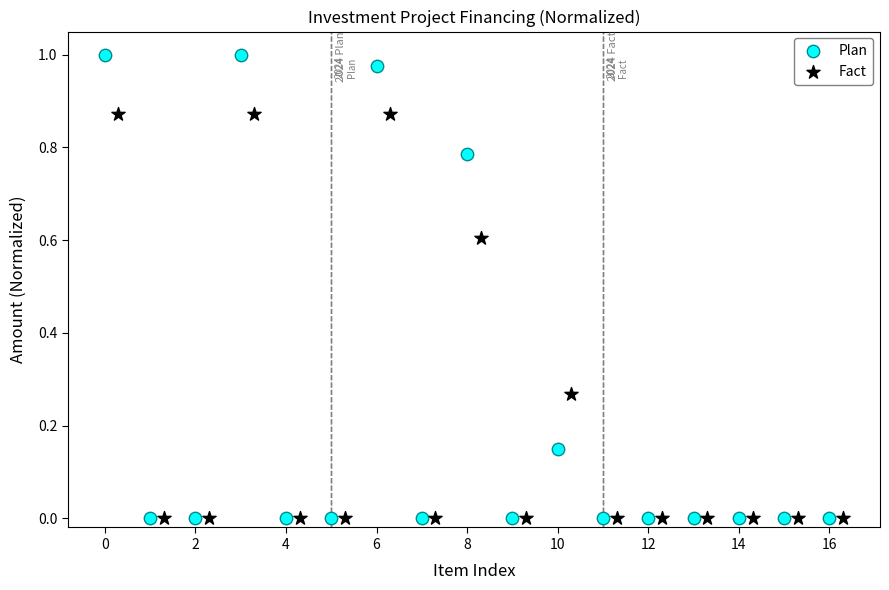

Which series has the widest spread of Y values?

Plan